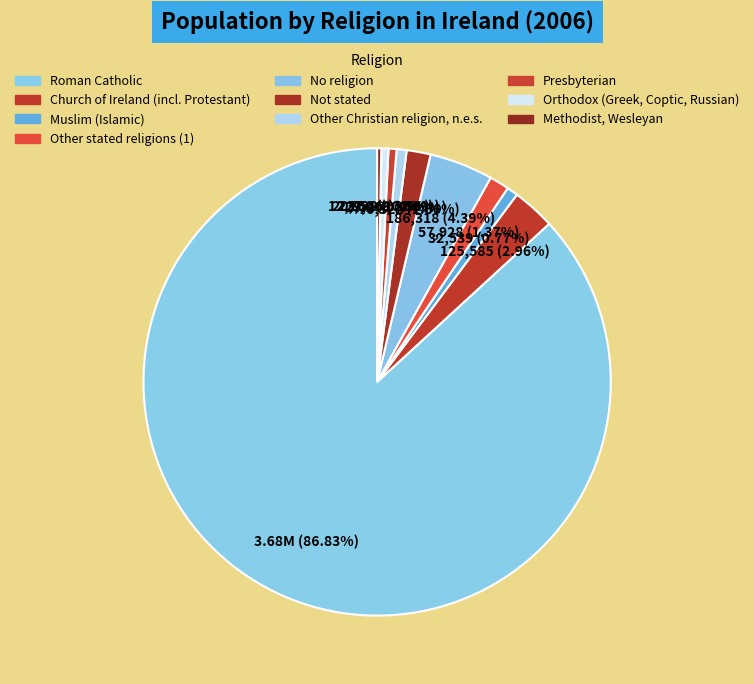

How many segments does this pie chart have?

10